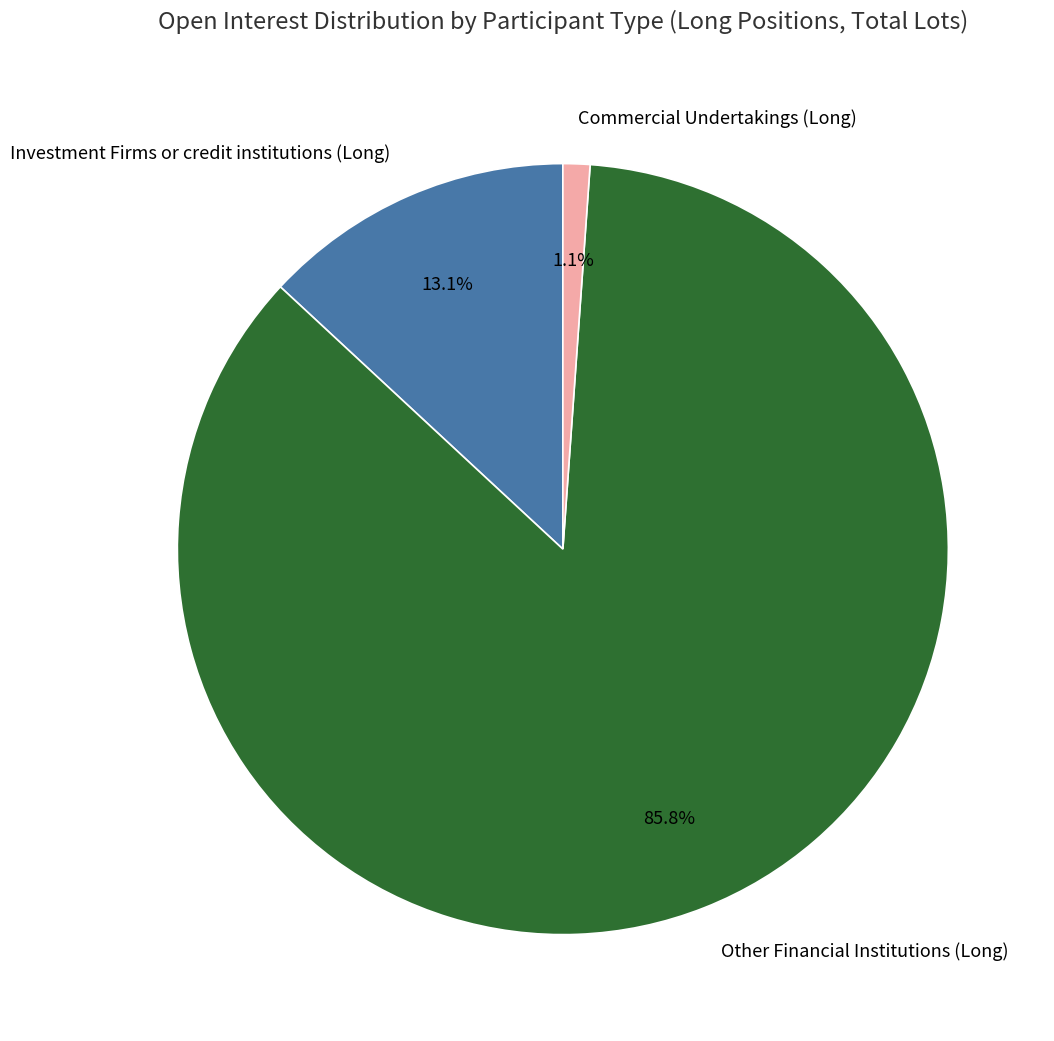

Does Other Financial Institutions (Long) account for over 50% of the chart?

Yes